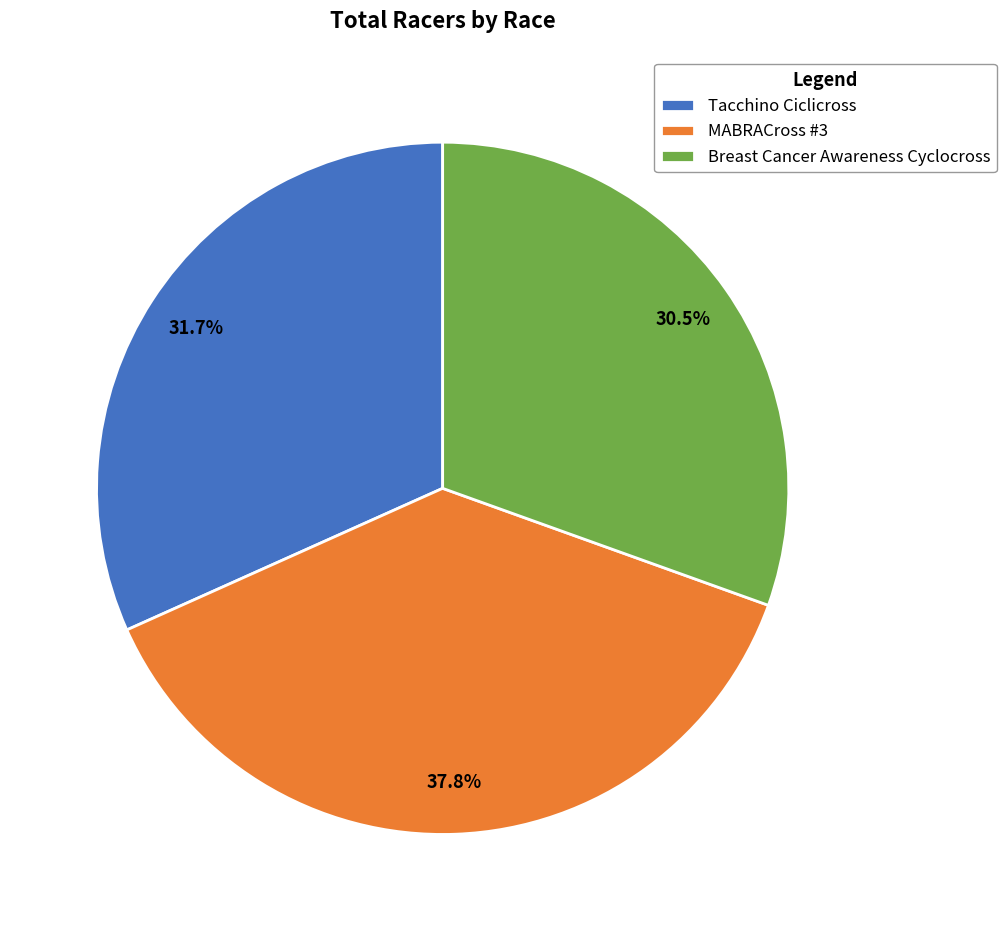

To the nearest percent, what portion does MABRACross #3 represent?

38%